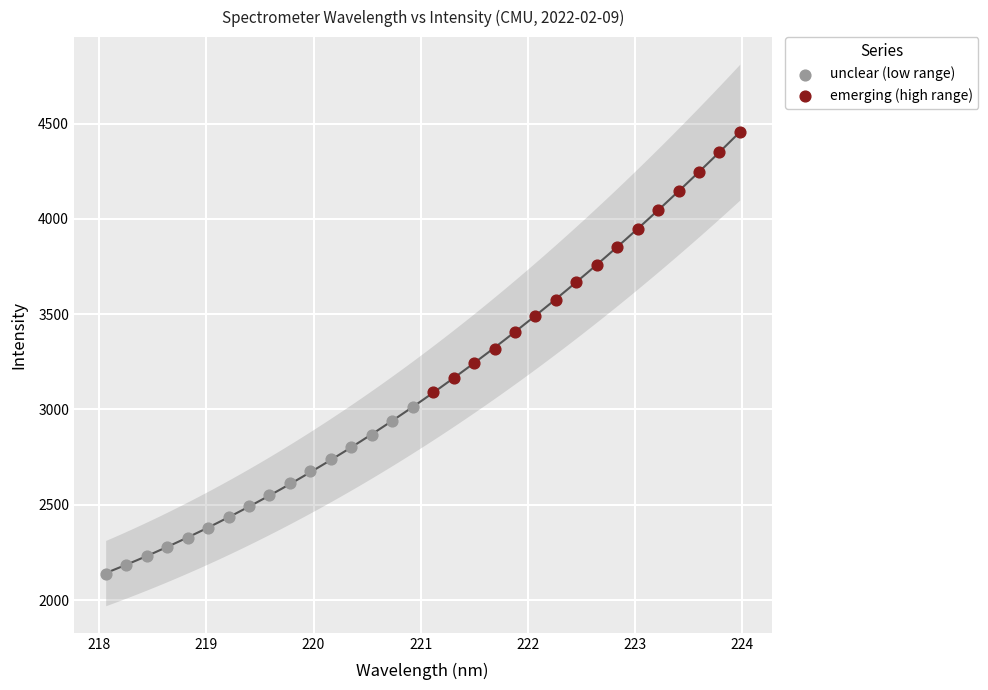

What are all the series names shown in the legend?

unclear (low range), emerging (high range)